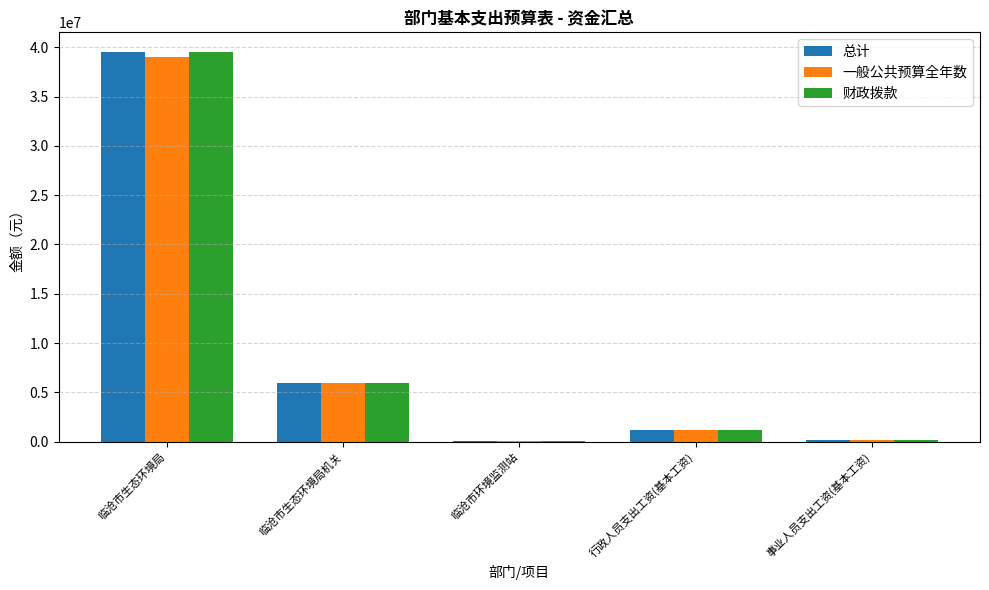

At which label is 总计 closest to 19804132?

临沧市生态环境局机关